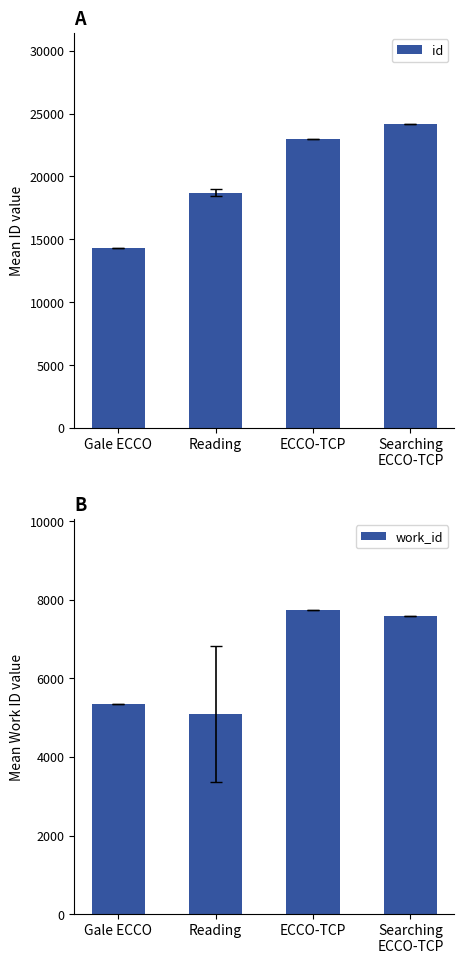

Where does the id series first go above 23013?

Searching
ECCO-TCP